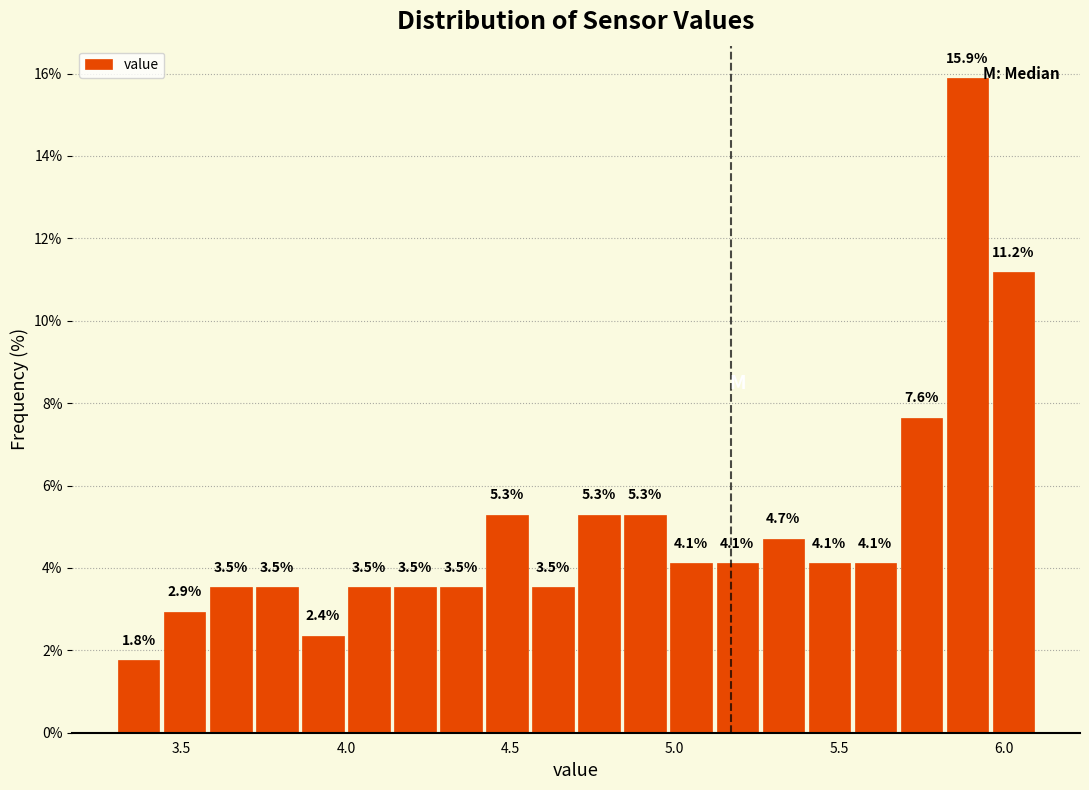

Around what value on the x-axis is the tallest bar? Give the approximate position of its centre, as read against the axis.

5.90